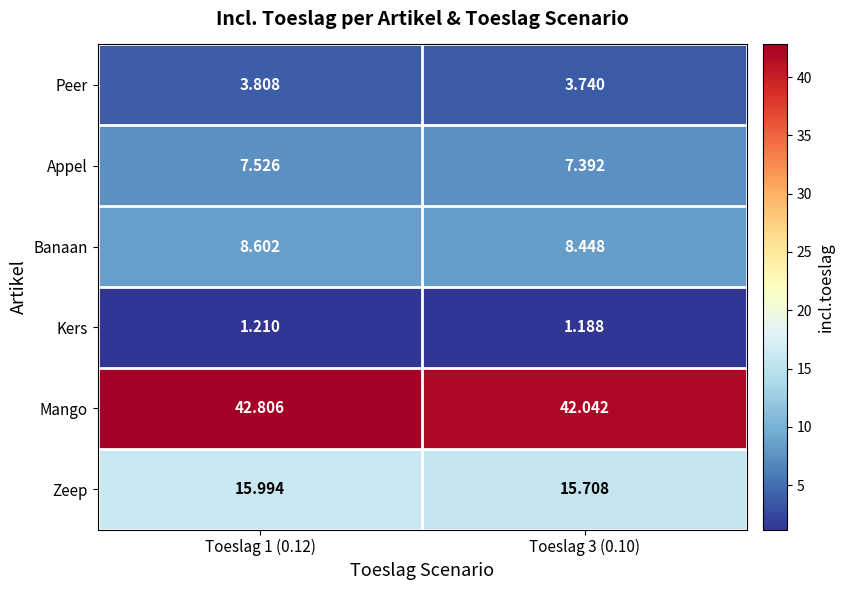

List the series in order of their peak value, highest first.

Mango, Zeep, Banaan, Appel, Peer, Kers